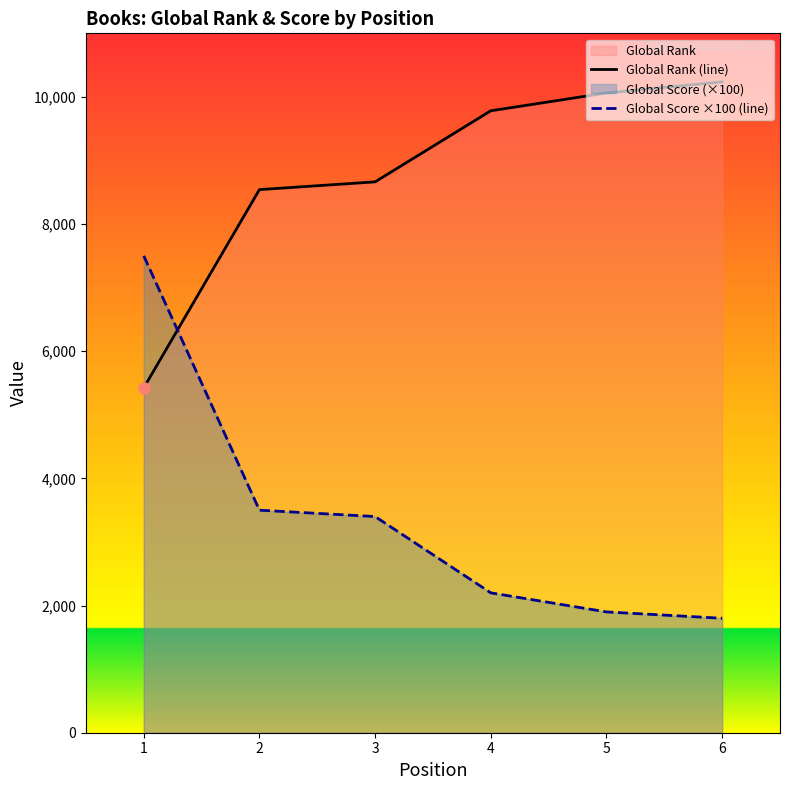

What is the sum of all Global Rank (line) values?

52711